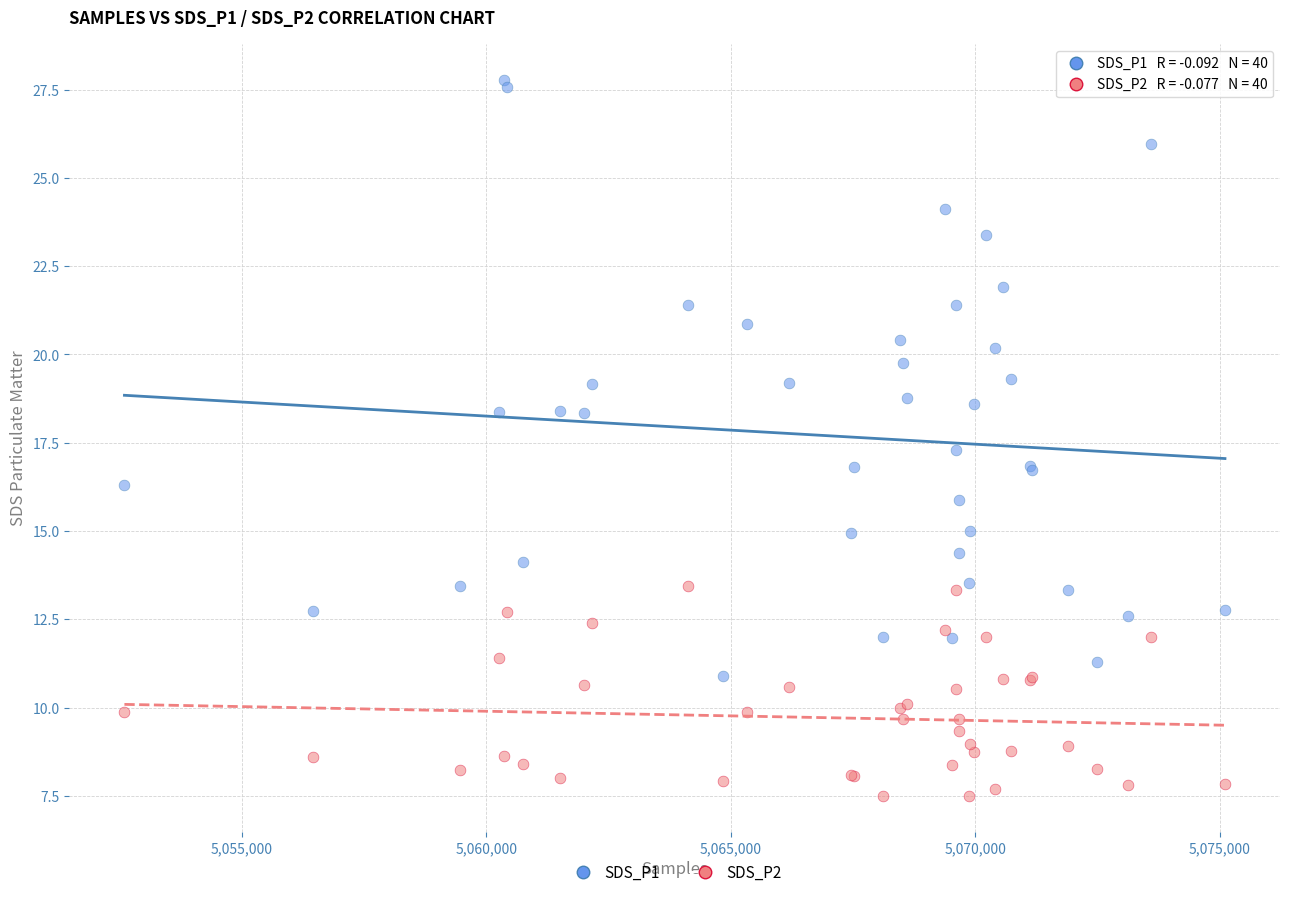

Which series reaches the minimum Y coordinate?

SDS_P2